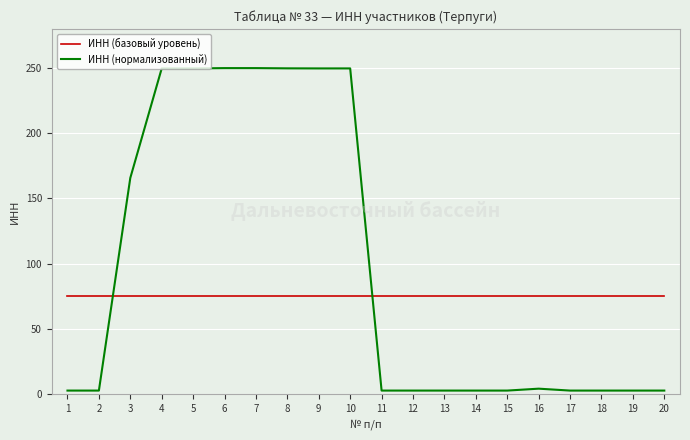

Where do ИНН (базовый уровень) and ИНН (нормализованный) first cross each other?

2 and 3